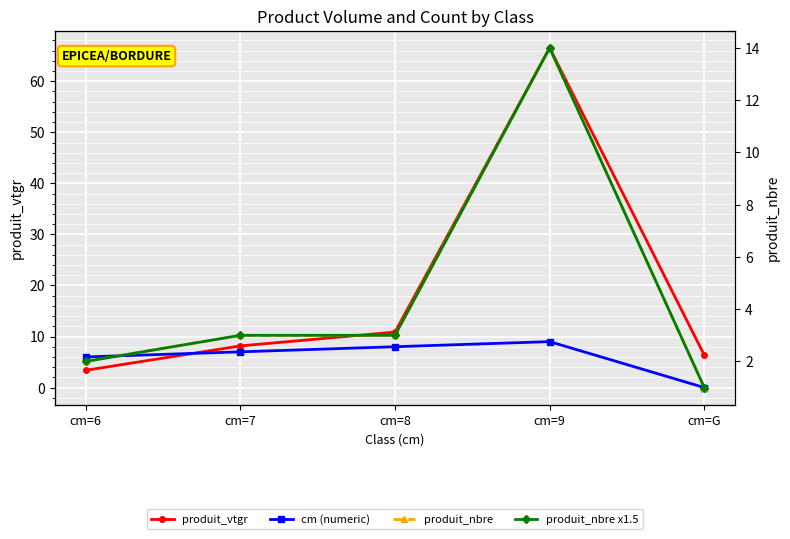

At which label does cm (numeric) first exceed 7?

cm=8